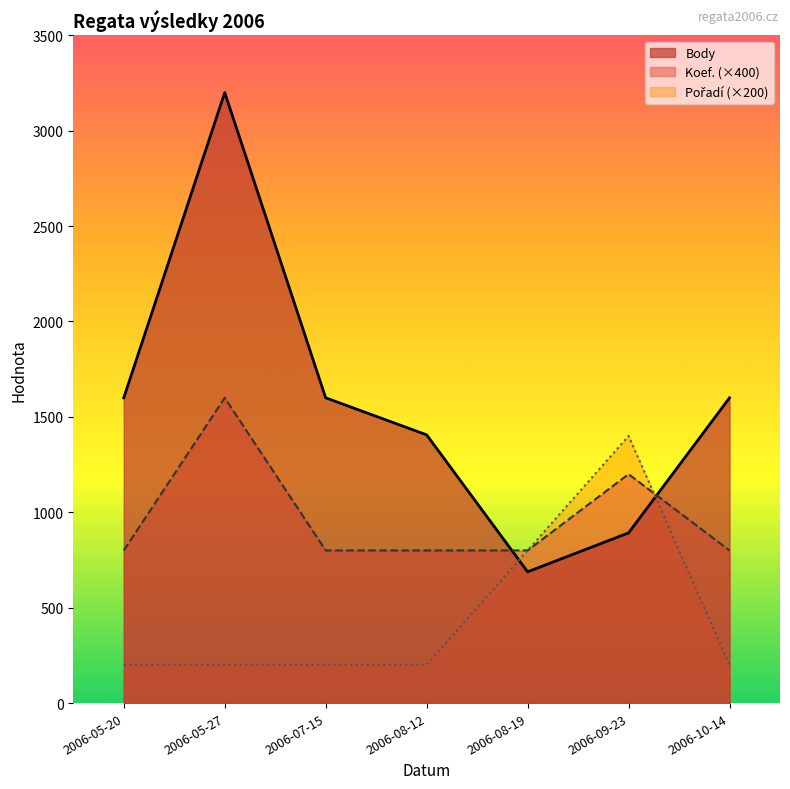

What is the difference between the highest and lowest values at 2006-07-15?

1400